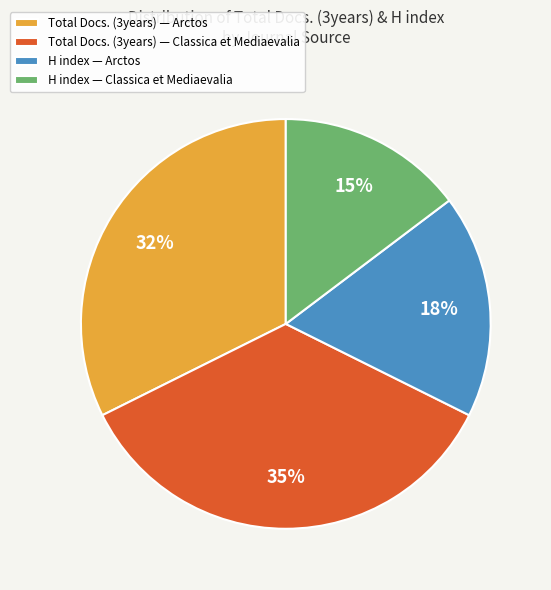

Count the number of slices in the pie.

4